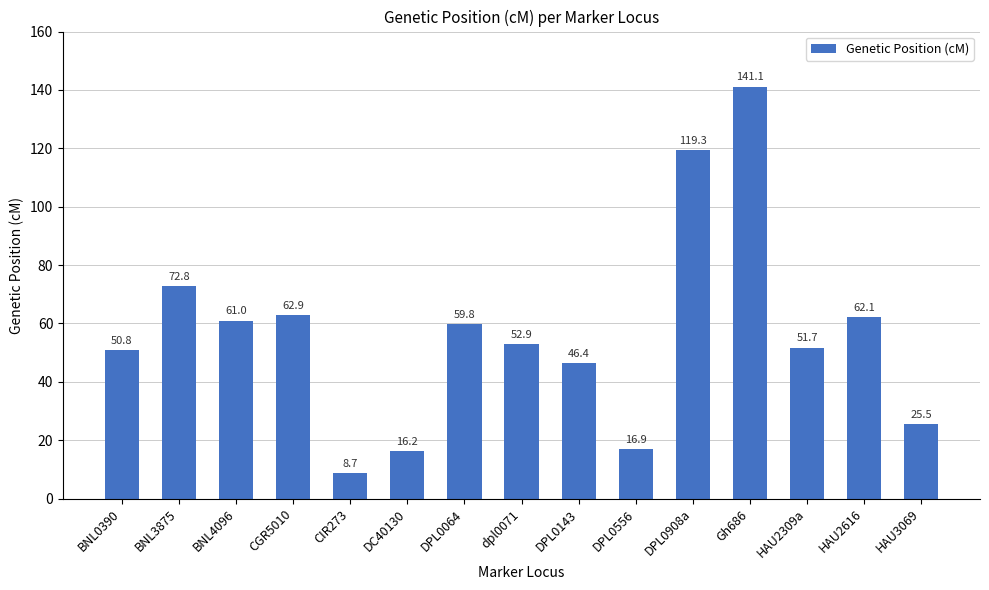

How many bars are there in total?

15